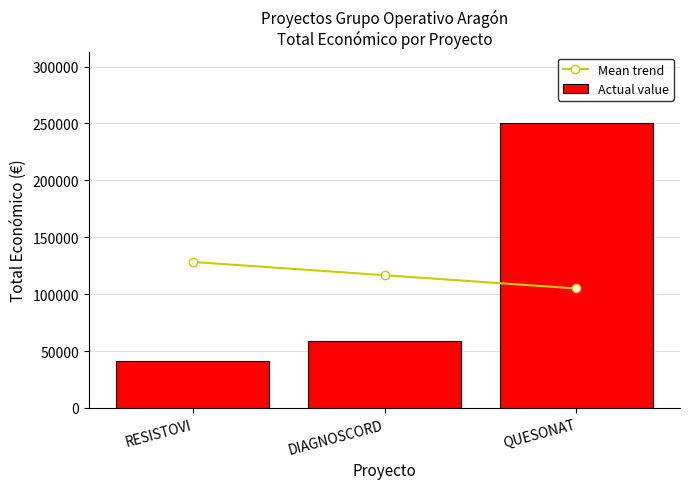

What is the value of the Actual value bar at the 2nd from the left?

59106